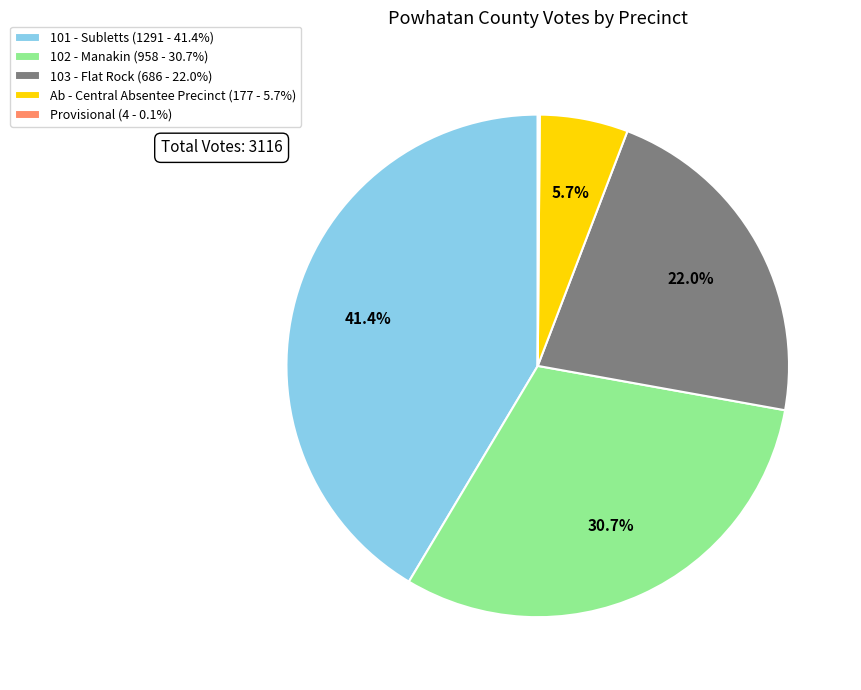

The 101 - Subletts slice represents 55% of the pie. True or false?

False